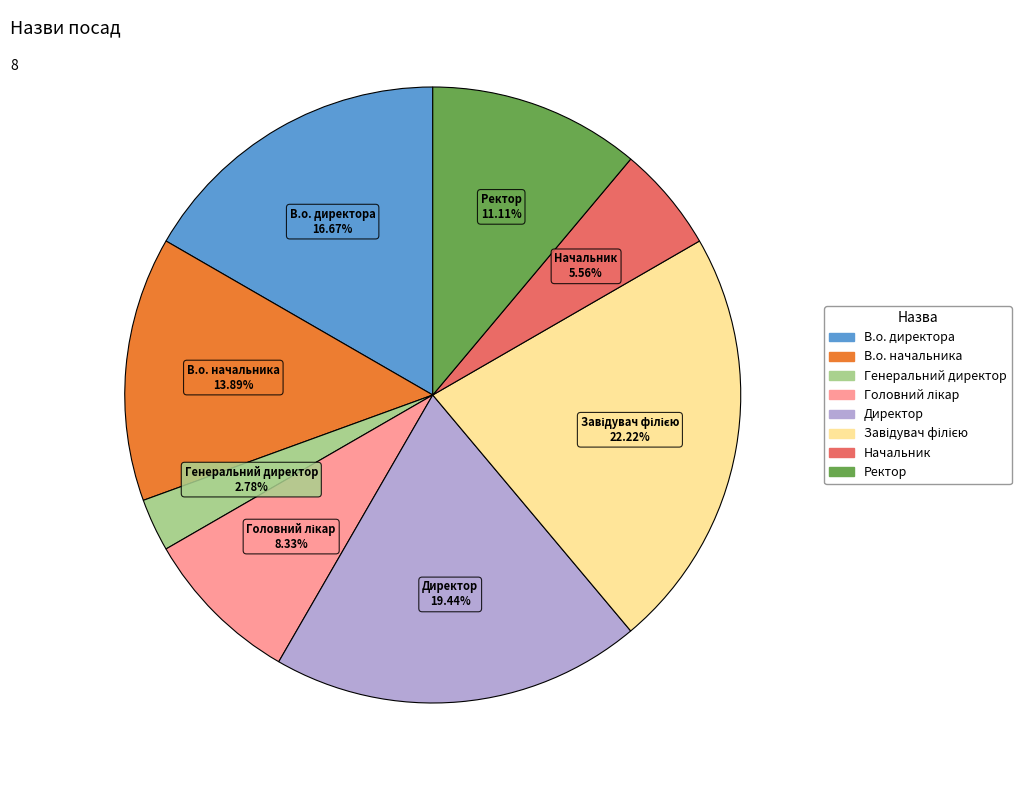

To the nearest percent, what is the combined percentage of В.о. начальника and В.о. директора?

31%